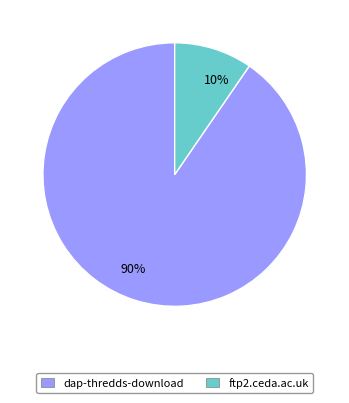

Is there any slice that represents more than half of the pie?

Yes